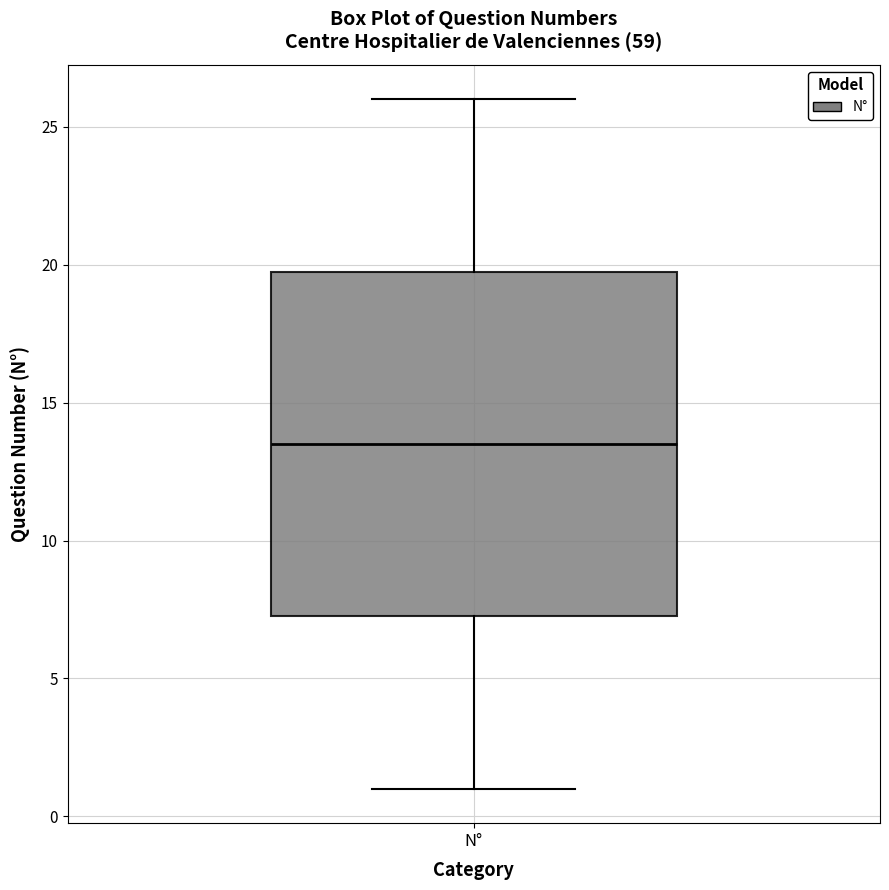

Transcribe this box plot: give where the median line is, the range the box spans, and where the two whiskers end, as read against the y-axis. The values are not printed on the chart, so give them approximately, as read against the axis.

median 13.5, box 7.5 to 20.0, whiskers 1.0 to 26.0